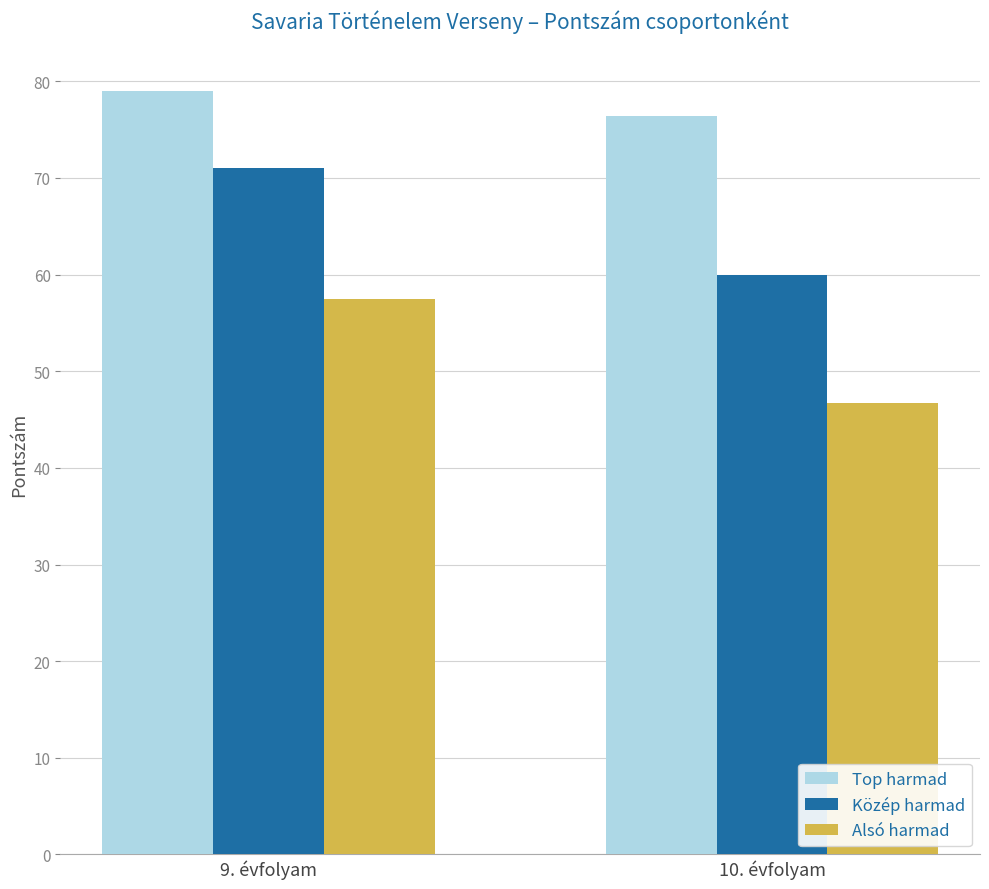

What position from the right is 9. évfolyam?

2